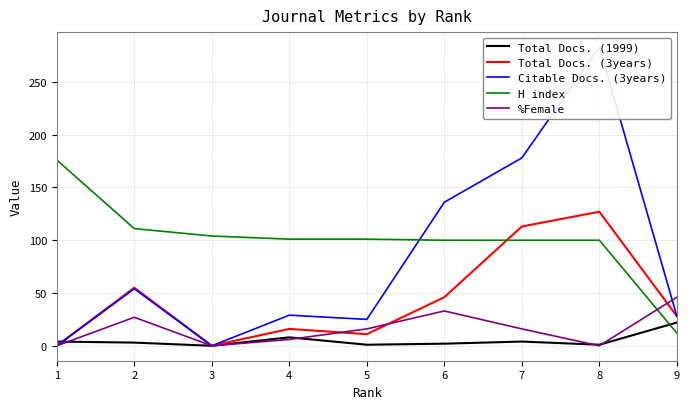

Where is the first local maximum for Total Docs. (1999)?

4